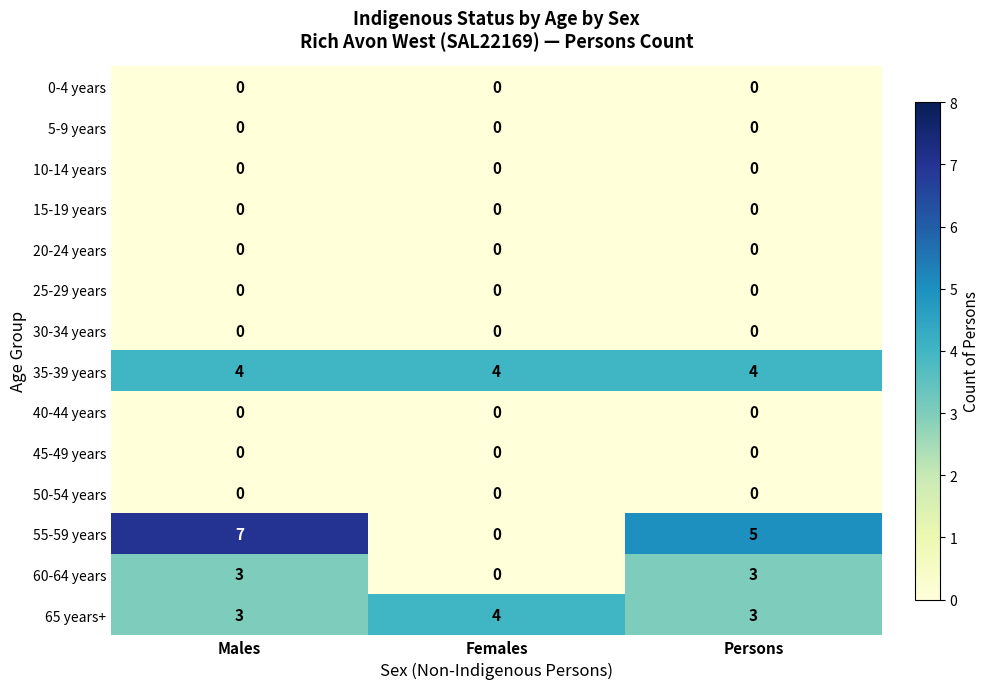

What is the spread (max minus min) of values at Females?

4